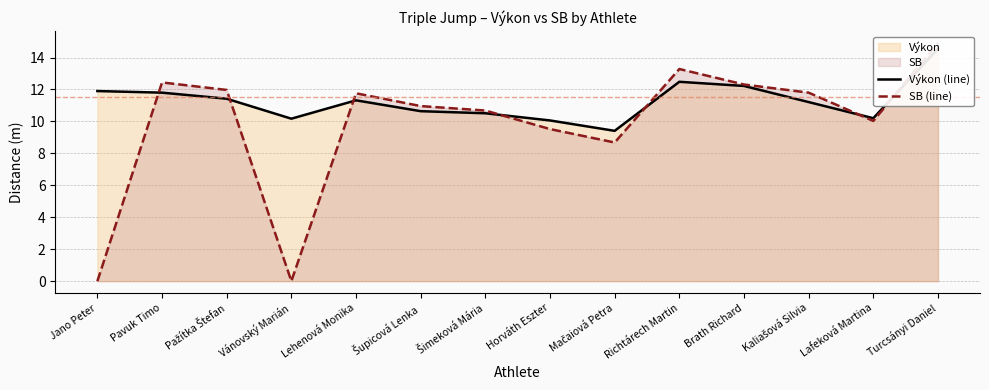

Count the number of data series in this chart.

2